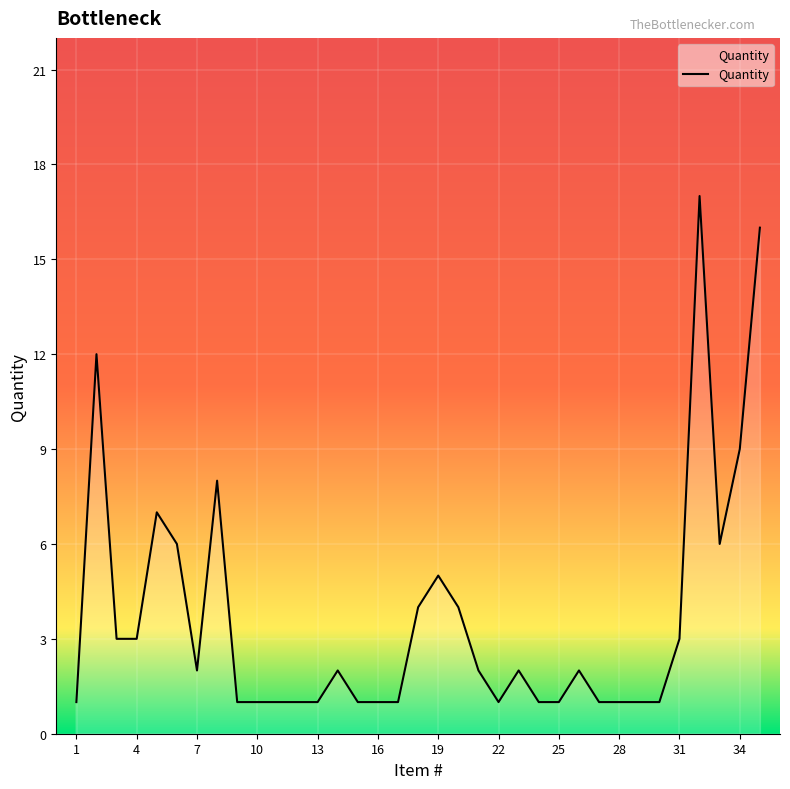

What is the difference between the maximum and minimum values?

16